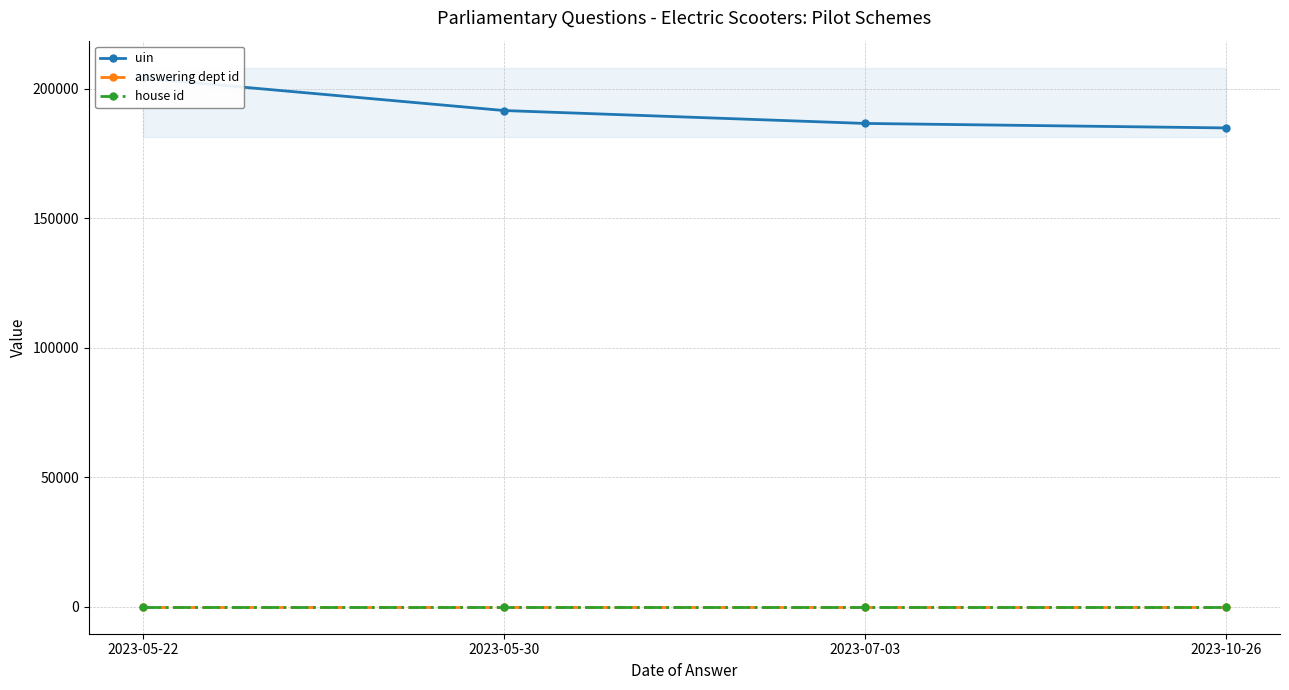

Which category has the highest value in the uin series?

2023-05-22